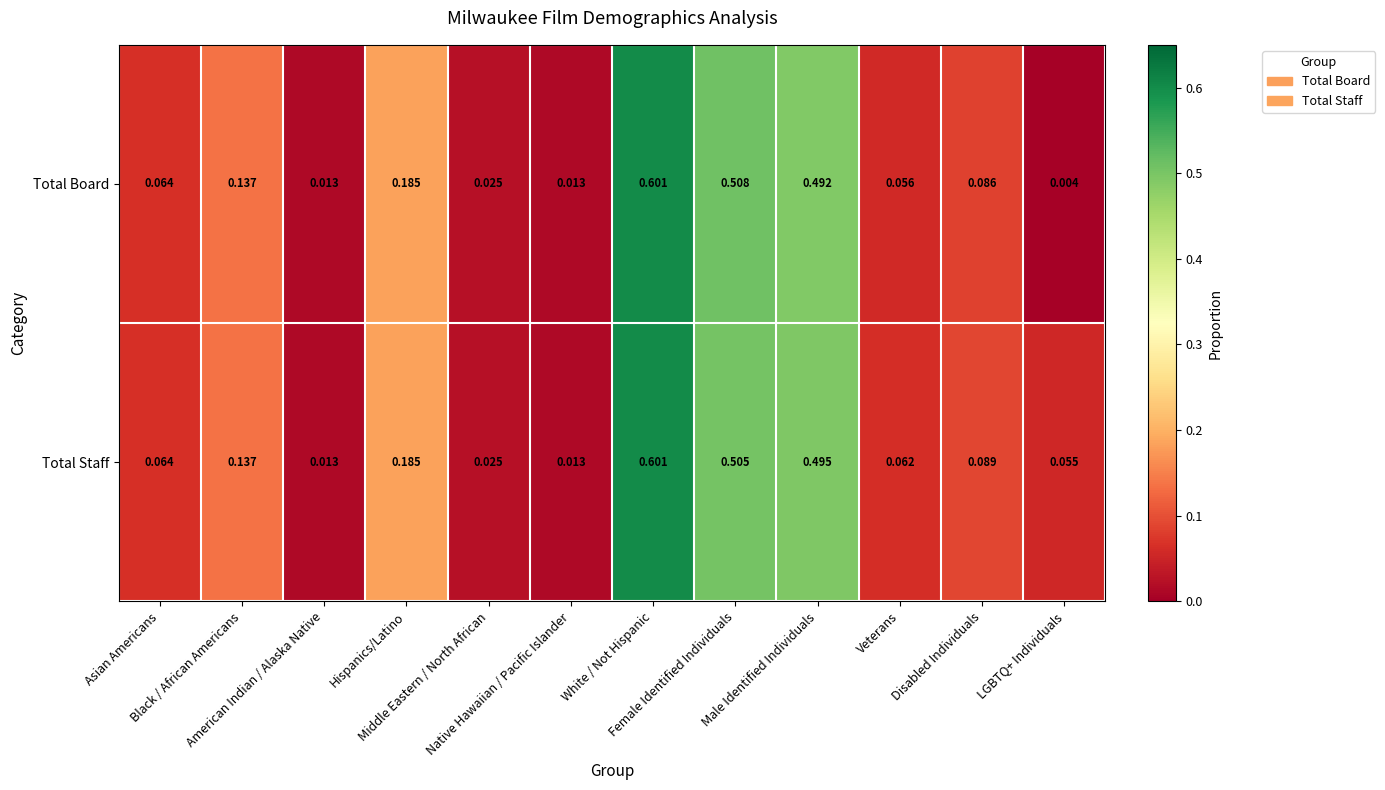

Rank the series by their average value, from highest to lowest.

Total Staff, Total Board